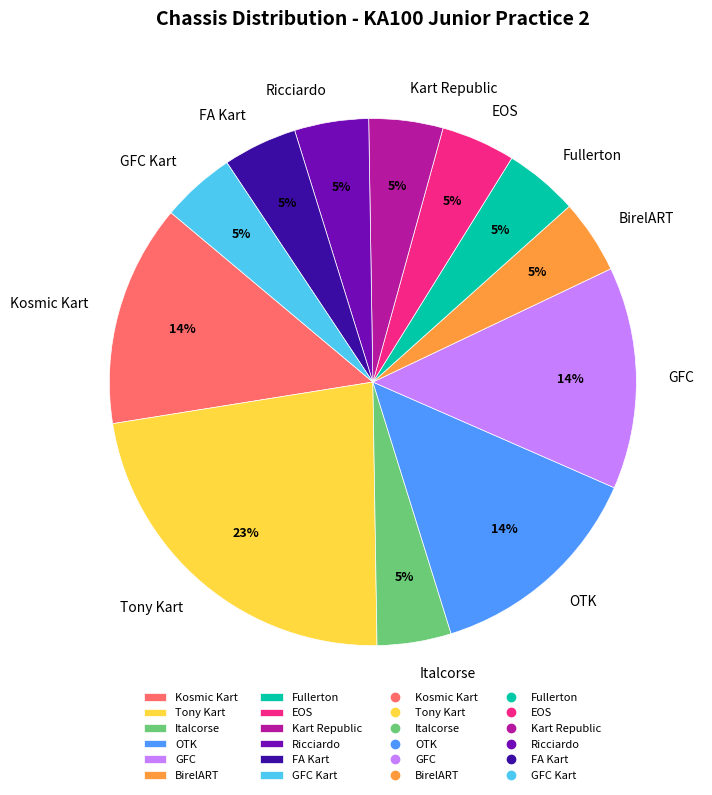

The GFC Kart slice represents 18% of the pie. True or false?

False